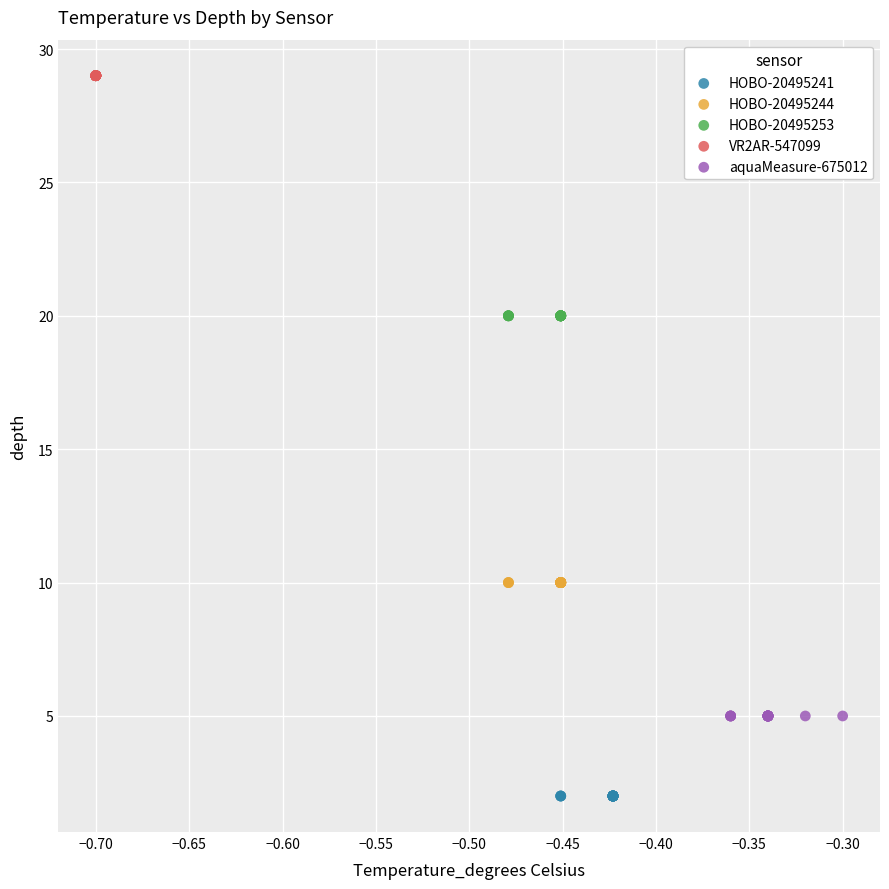

Which series reaches the minimum Y coordinate?

HOBO-20495241